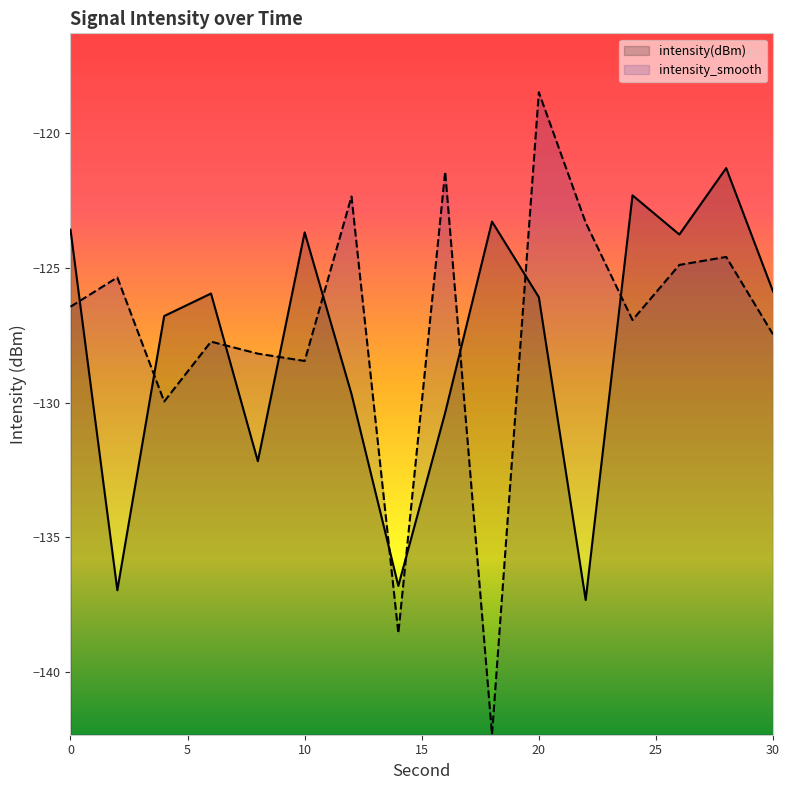

What are all the series names shown in the legend?

intensity(dBm), intensity_smooth